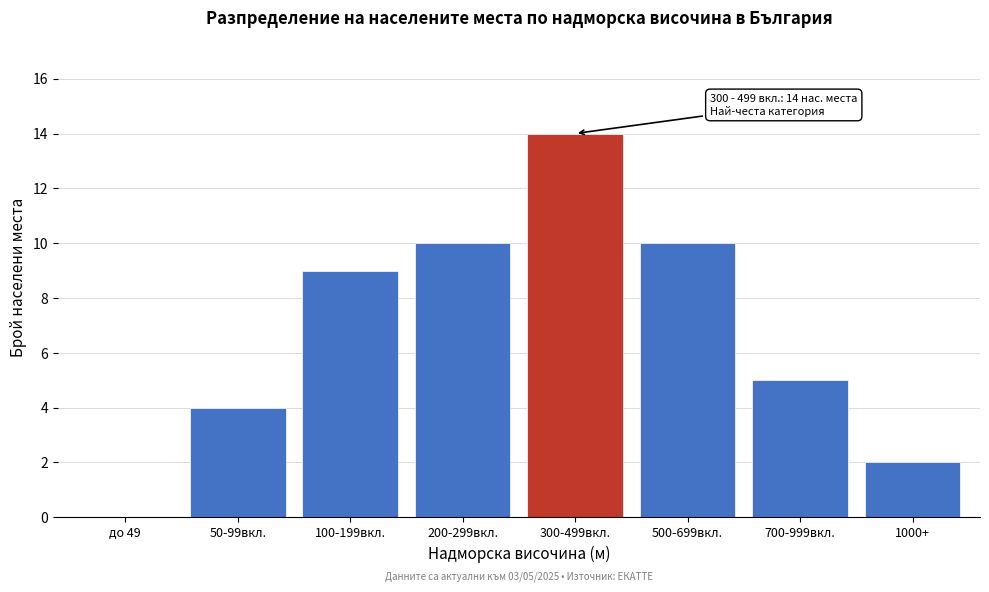

Reading right to left, list all the values displayed in this chart.

1000+=2	700-999вкл.=5	500-699вкл.=10	300-499вкл.=14	200-299вкл.=10	100-199вкл.=9	50-99вкл.=4	до 49=0